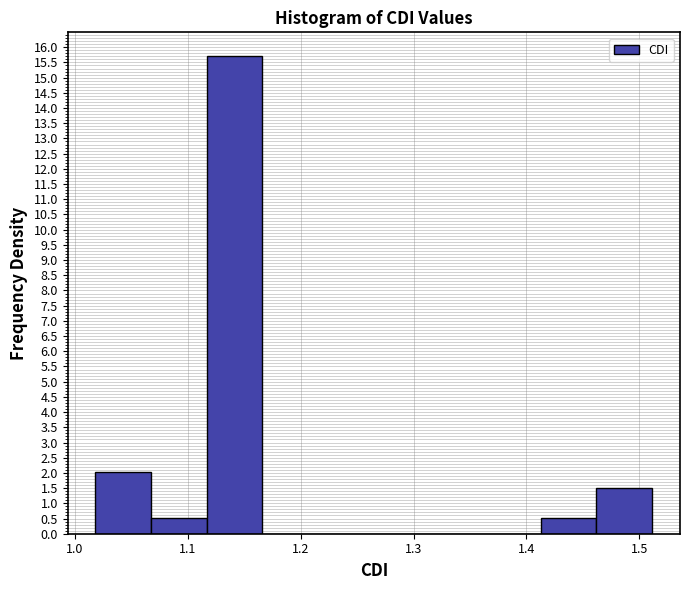

Which range on the x-axis has the tallest bar?

1.12 to 1.17